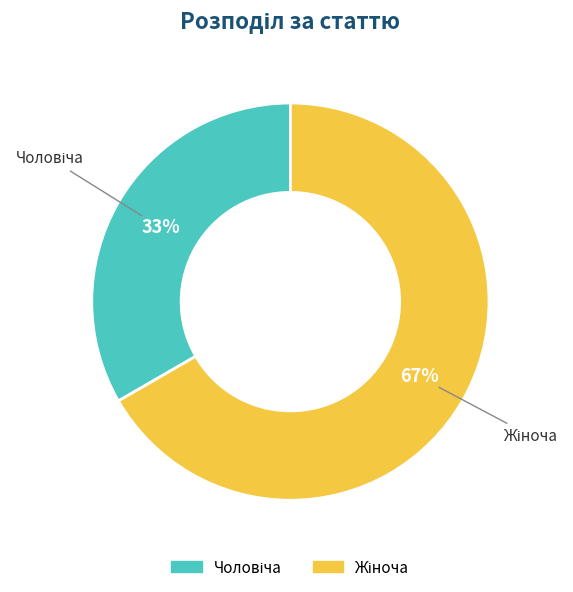

Is there a majority slice in this chart?

Yes